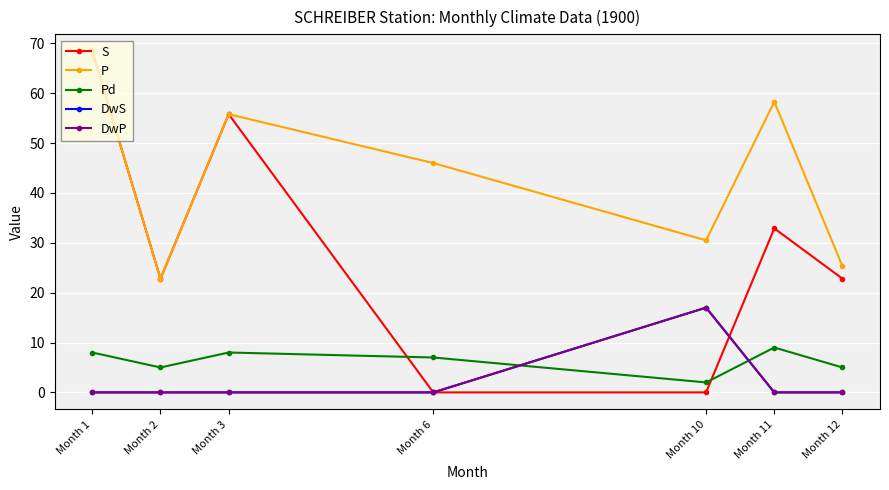

Rank the categories by DwS value from highest to lowest.

Month 10, Month 1, Month 2, Month 3, Month 6, Month 11, Month 12